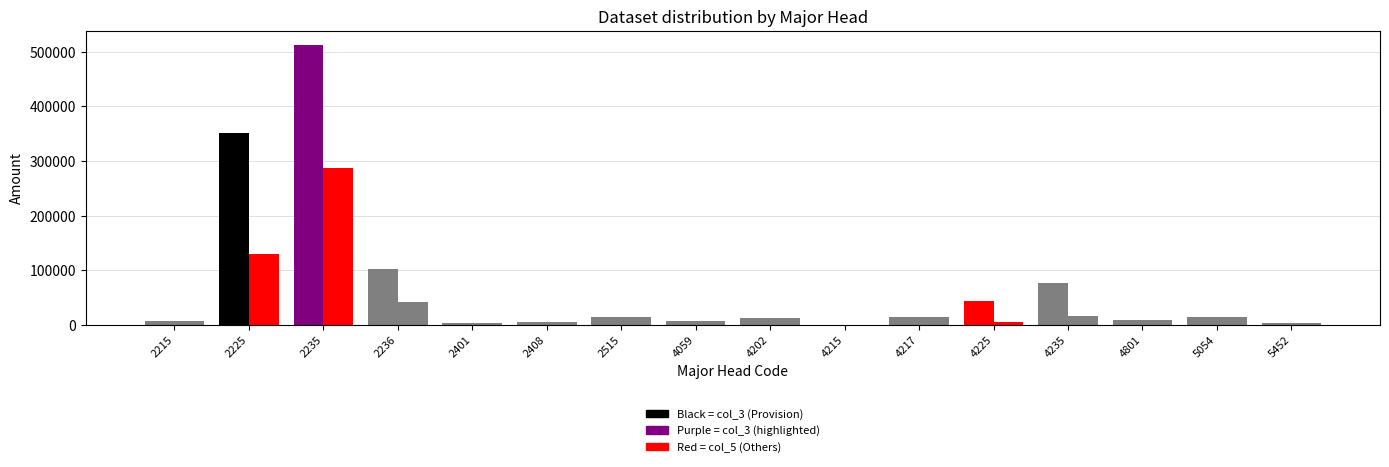

Does the chart contain stacked bars?

No